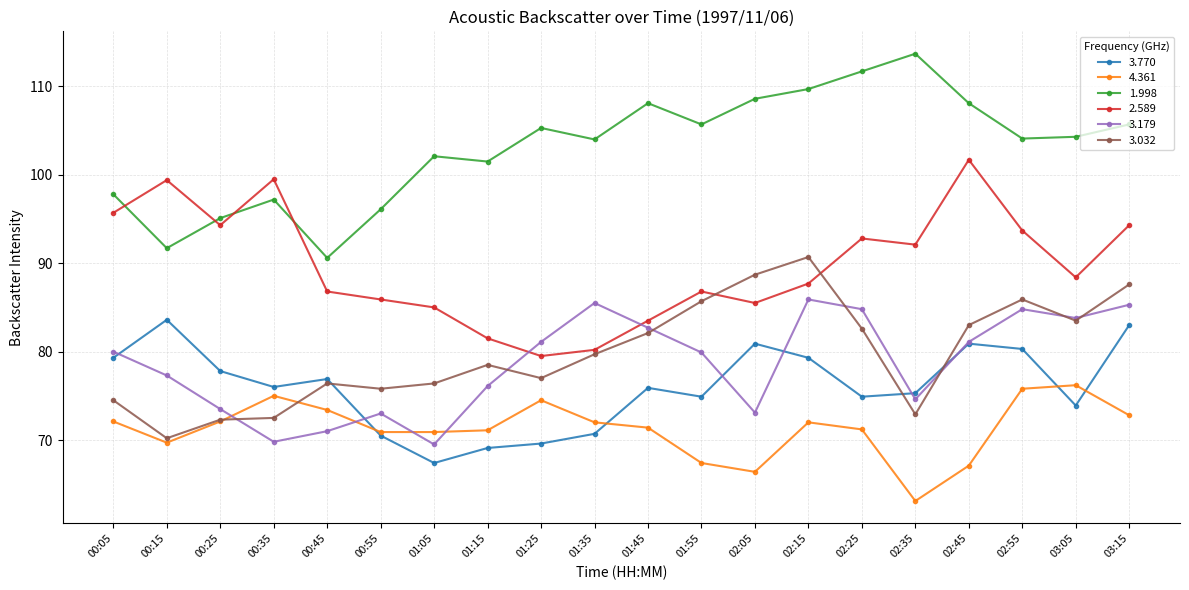

At which category does 4.361 reach its first local valley?

00:15